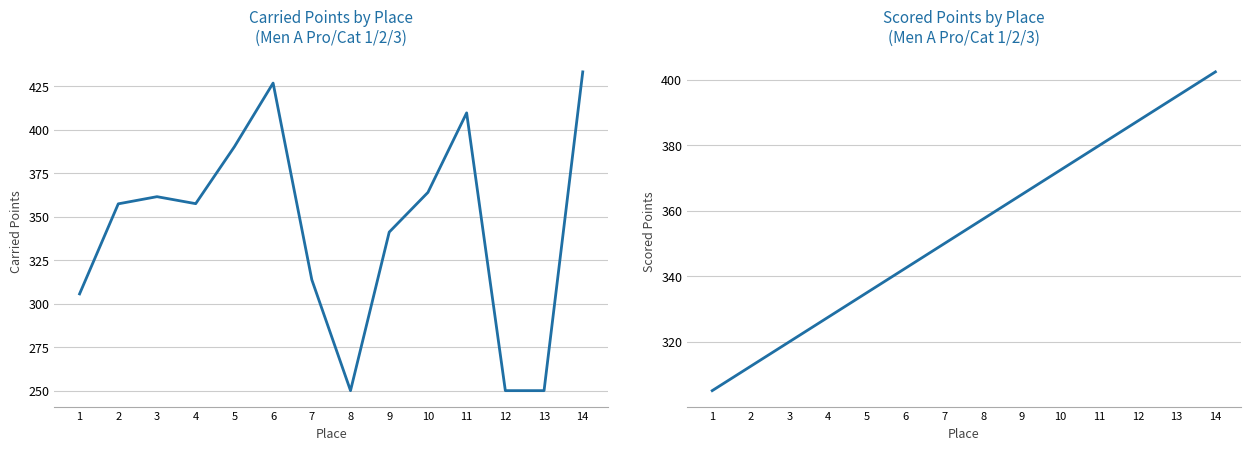

How many categories are shown in the chart?

14